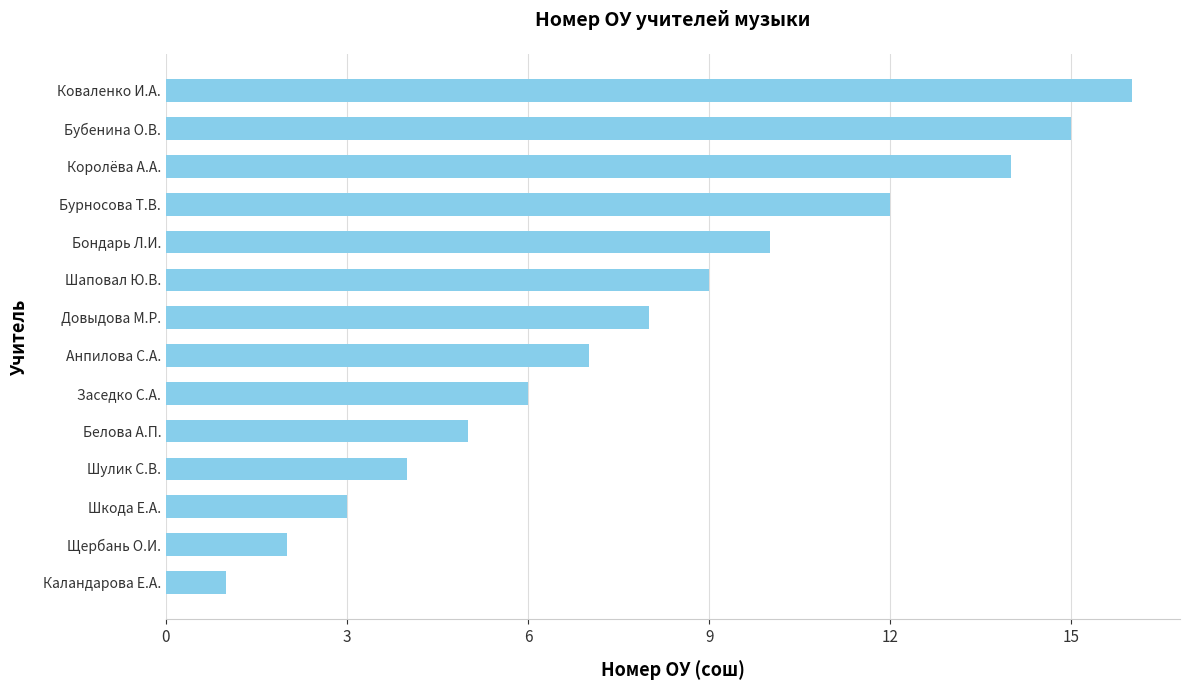

Which label corresponds to the largest value in the chart?

Коваленко И.А.